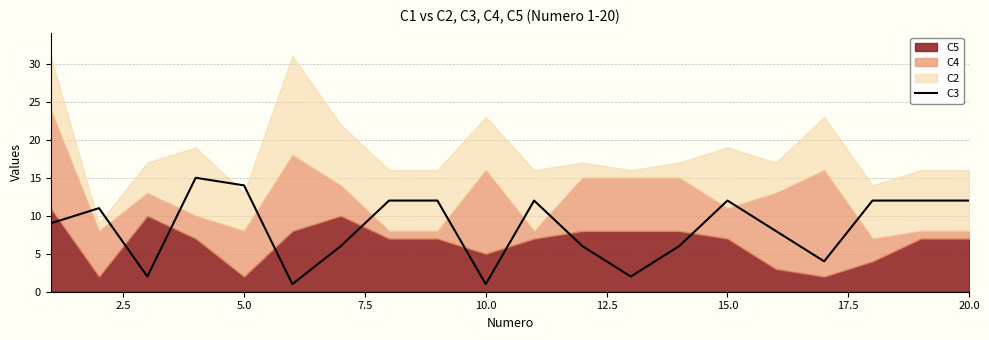

The value of C3 at 5.0 is 14. True or false?

True